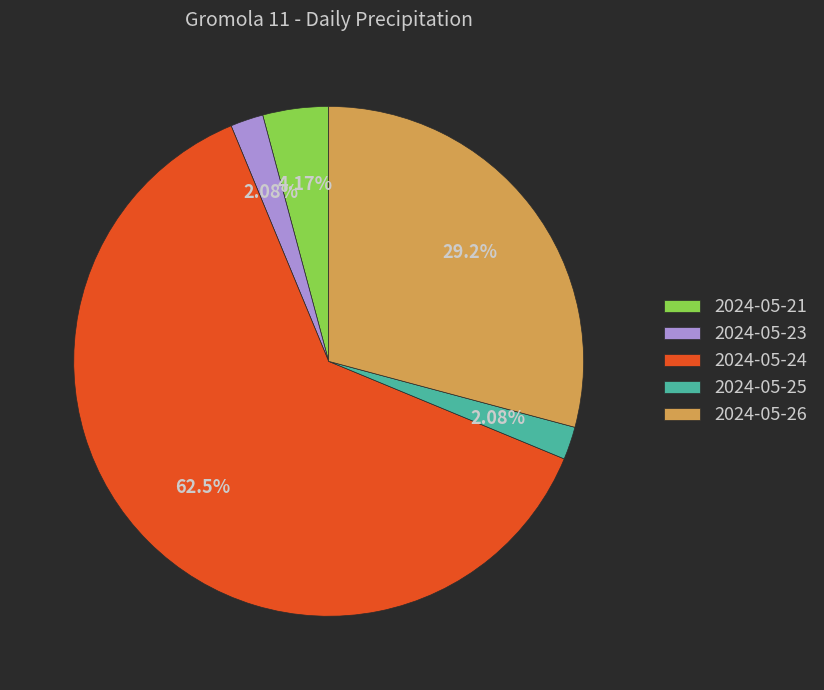

What is the total percentage of 2024-05-23 and 2024-05-26?

31.2%